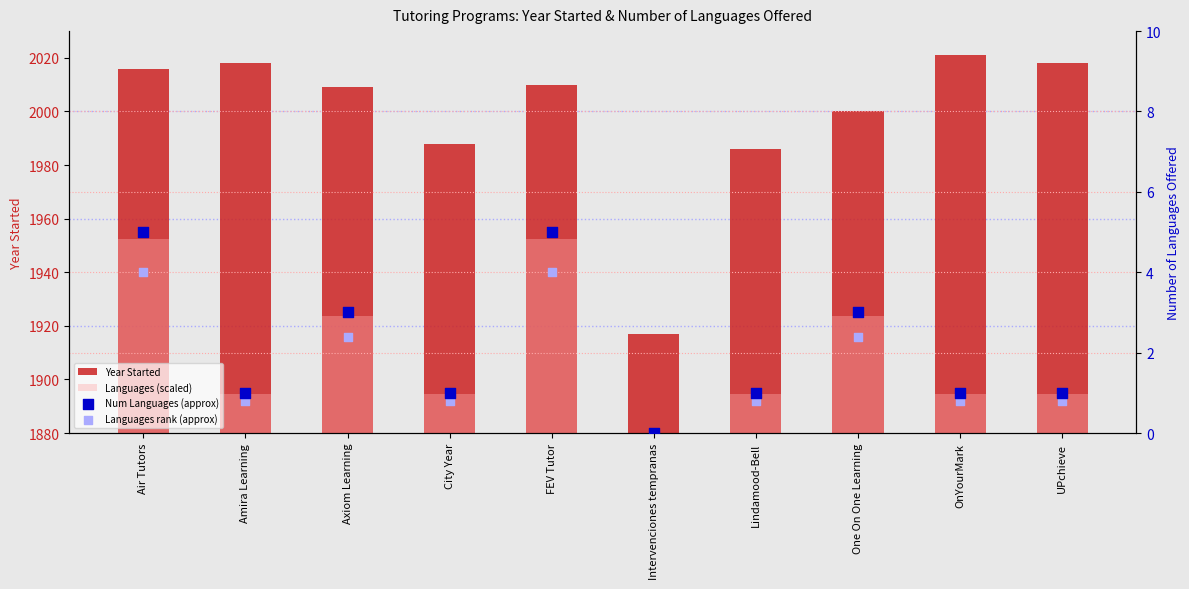

Which series contains the highest Y value?

Year Started